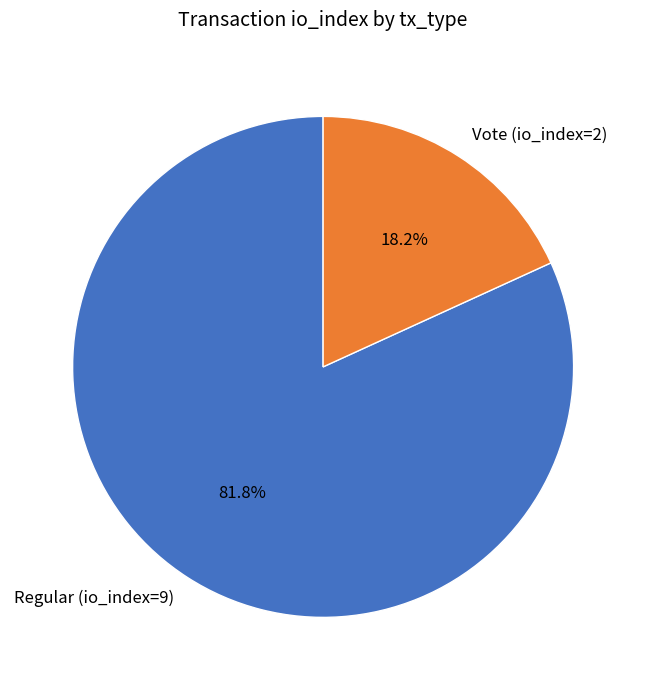

Rank the categories by value from lowest to highest.

Vote (io_index=2), Regular (io_index=9)